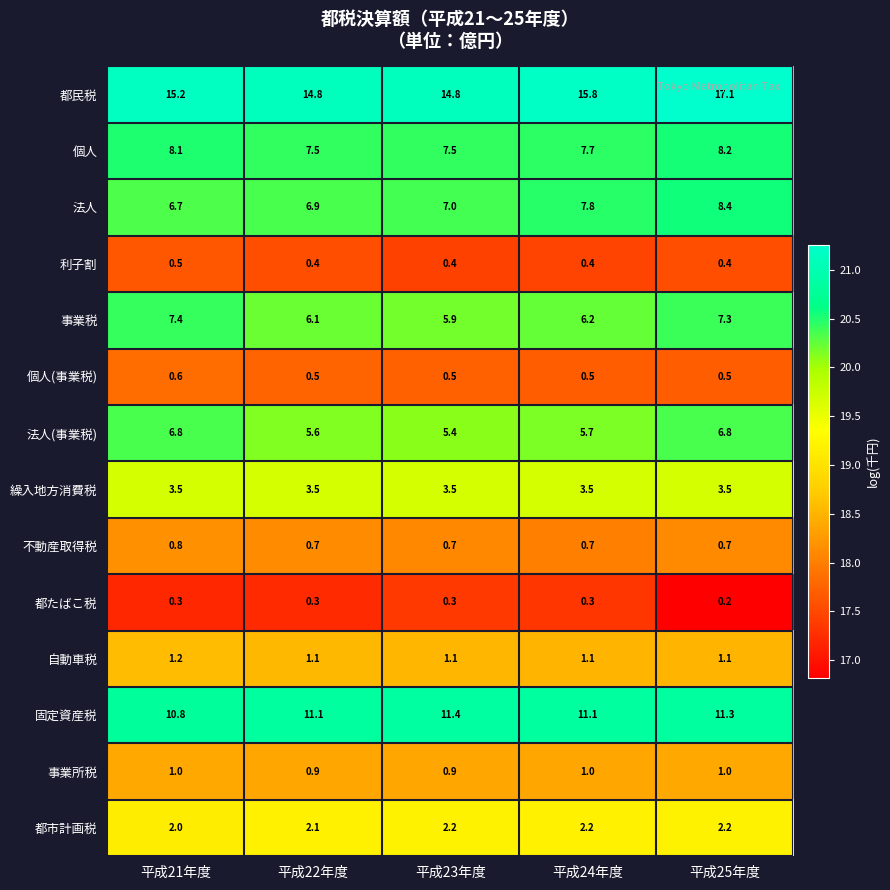

What is the maximum value for 都市計画税?

2.2